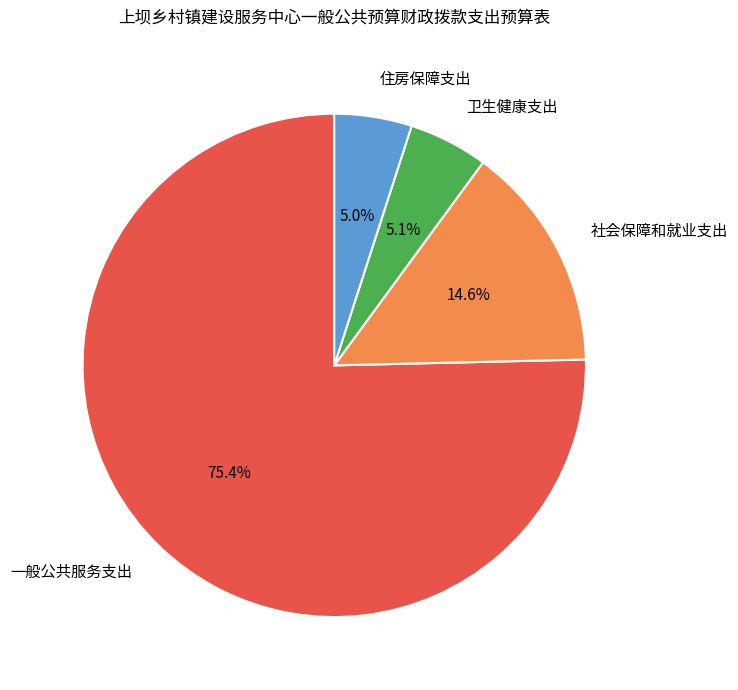

To the nearest percent, what is the combined percentage of 卫生健康支出 and 住房保障支出?

10%